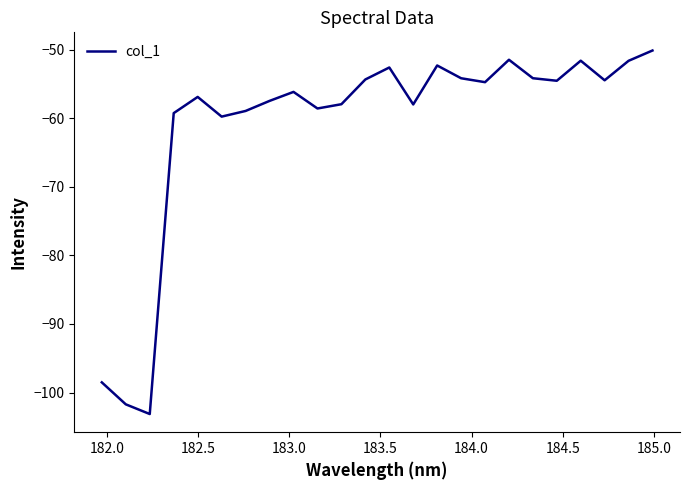

What is the difference between the maximum and minimum values?

53.0